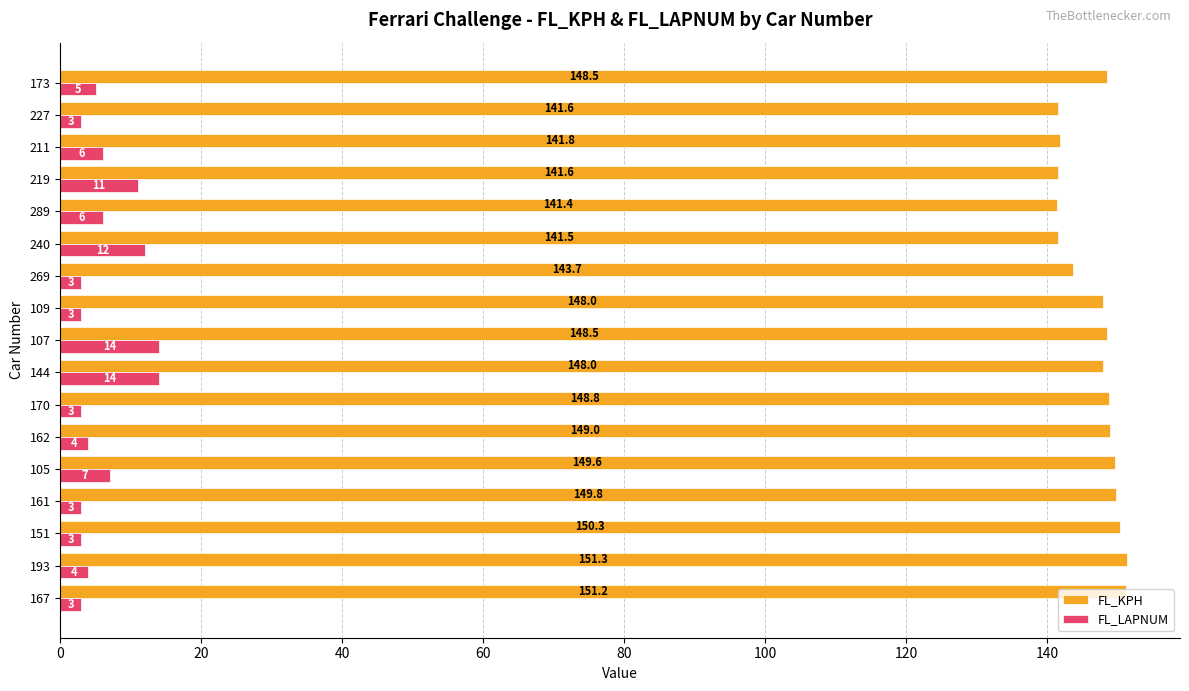

What is the average value of the FL_LAPNUM series?

6.1